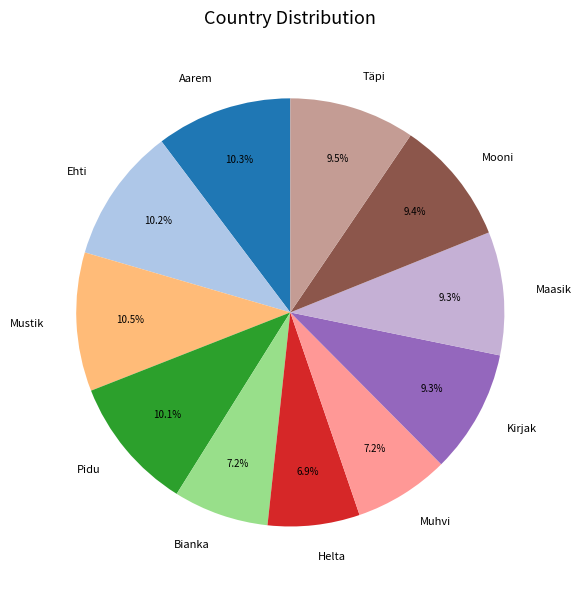

The Bianka slice represents 7% of the pie. True or false?

True